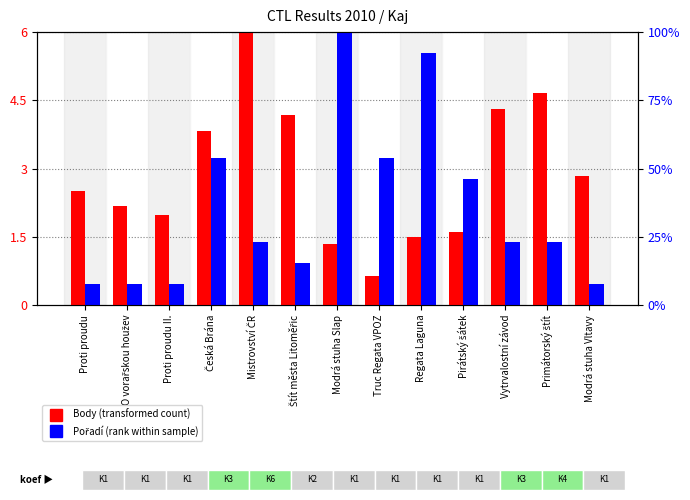

What is the lowest value of the Pořadí (rank within sample) series?

0.5